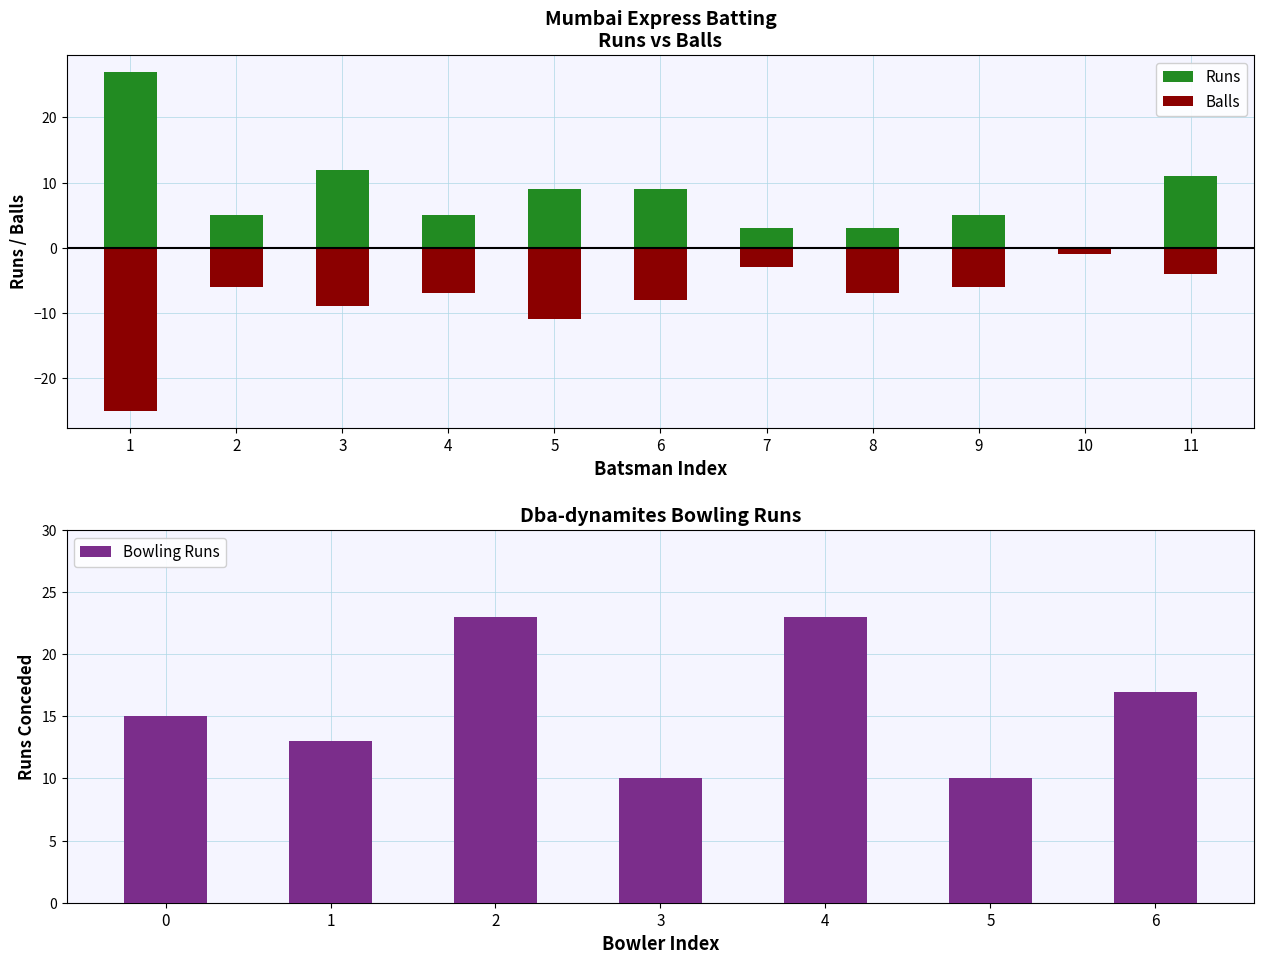

What is the value of the Runs bar at the 2nd from the left?

5